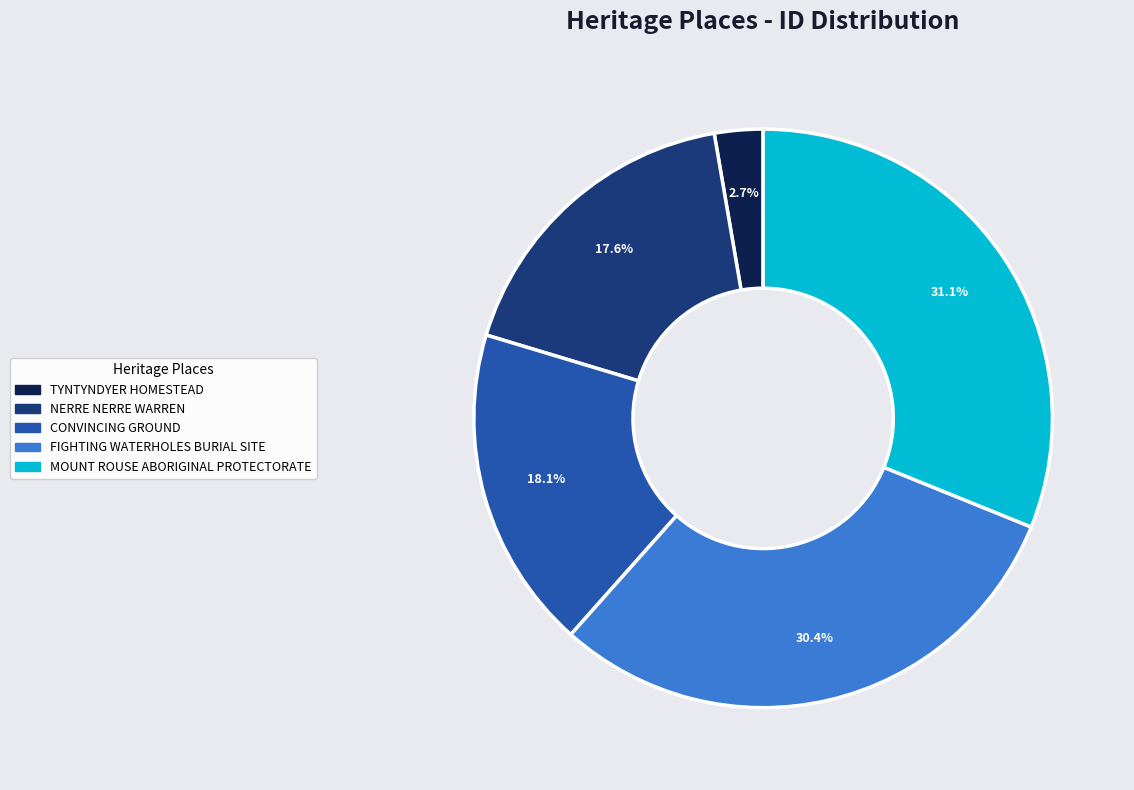

Is it true that NERRE NERRE WARREN is 29% of the pie?

False